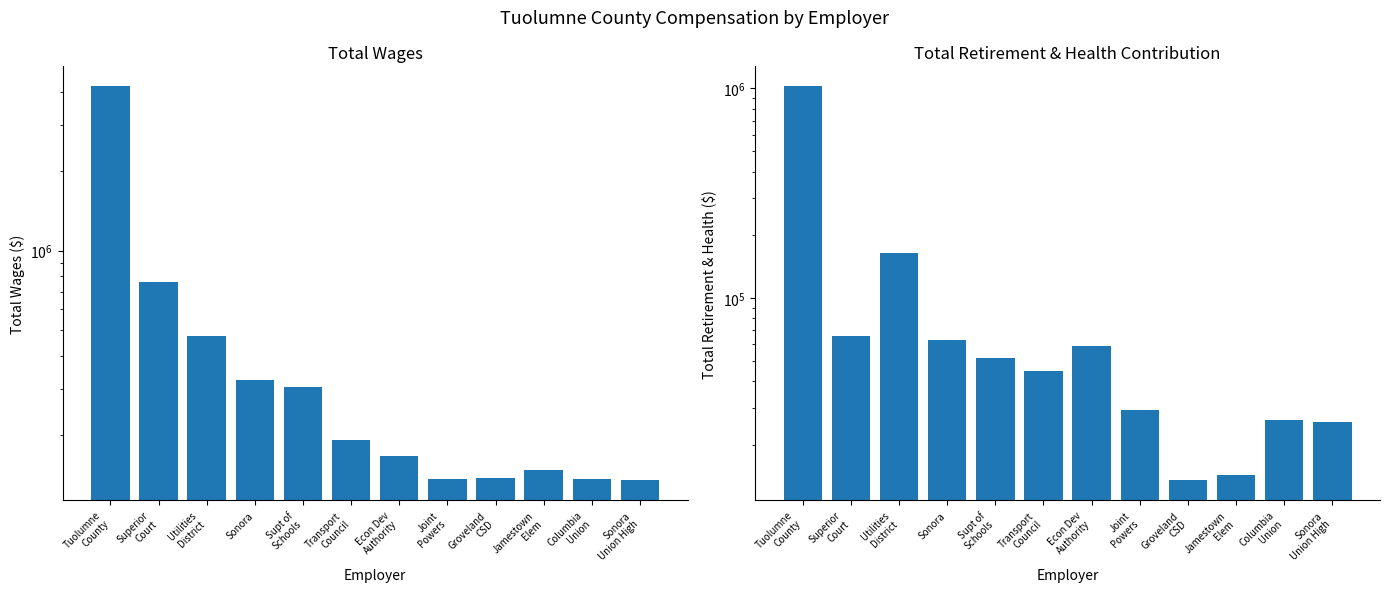

Rank the series by their maximum value, from lowest to highest.

Total Retirement & Health Contribution, Total Wages